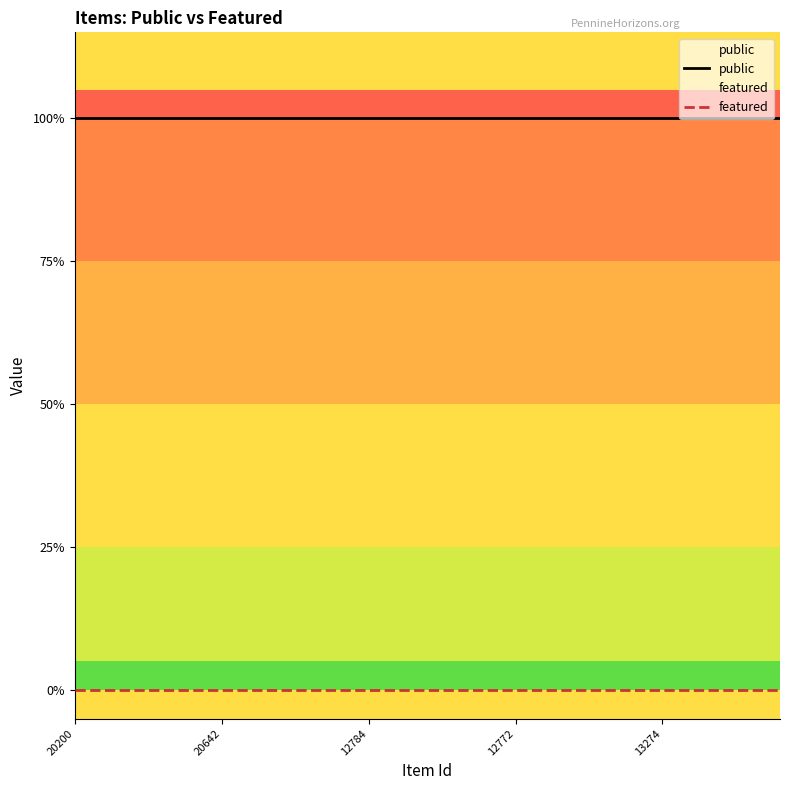

Rank the series by their average value, from highest to lowest.

public, featured